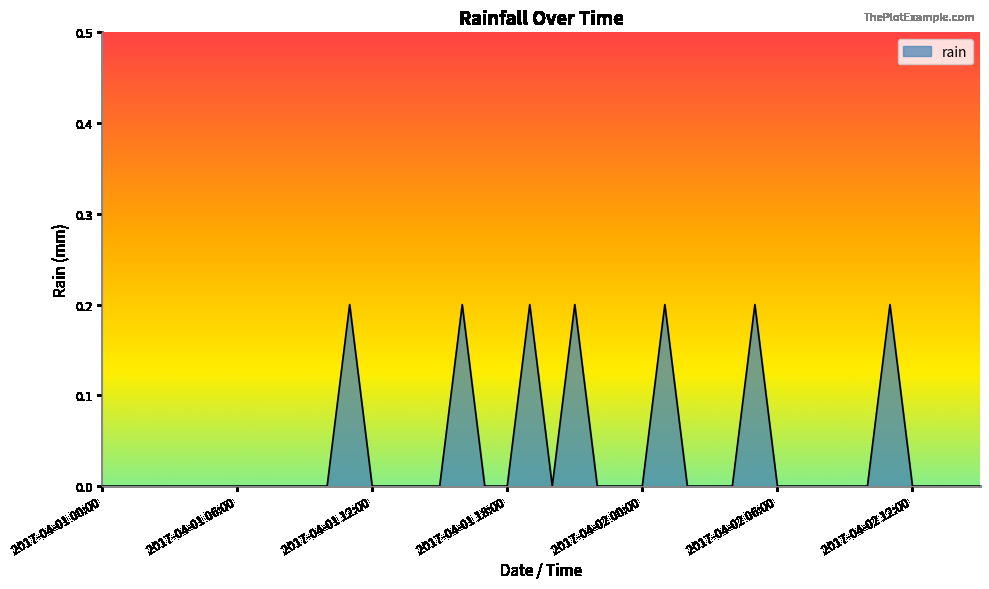

Which label corresponds to the largest value in the chart?

2017-04-01 11:00